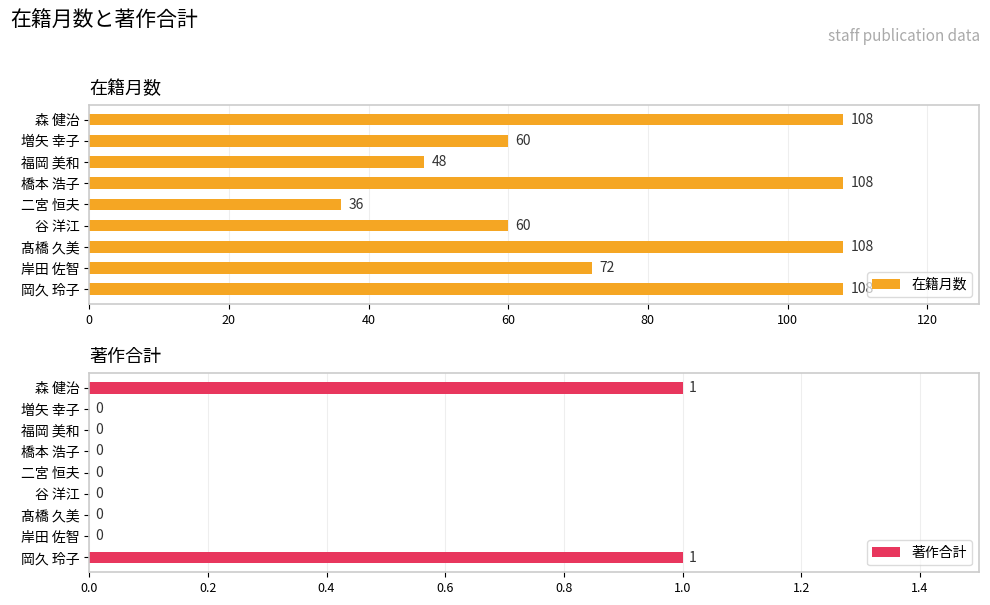

Which series has the largest total across all categories?

在籍月数